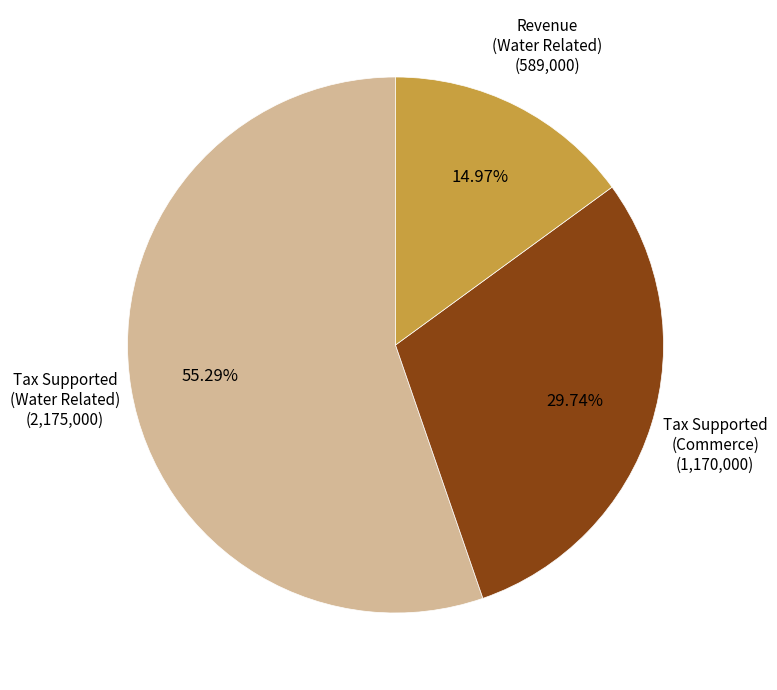

Do Revenue (Water Related) and Tax Supported (Commerce) together represent more than half of the pie?

No